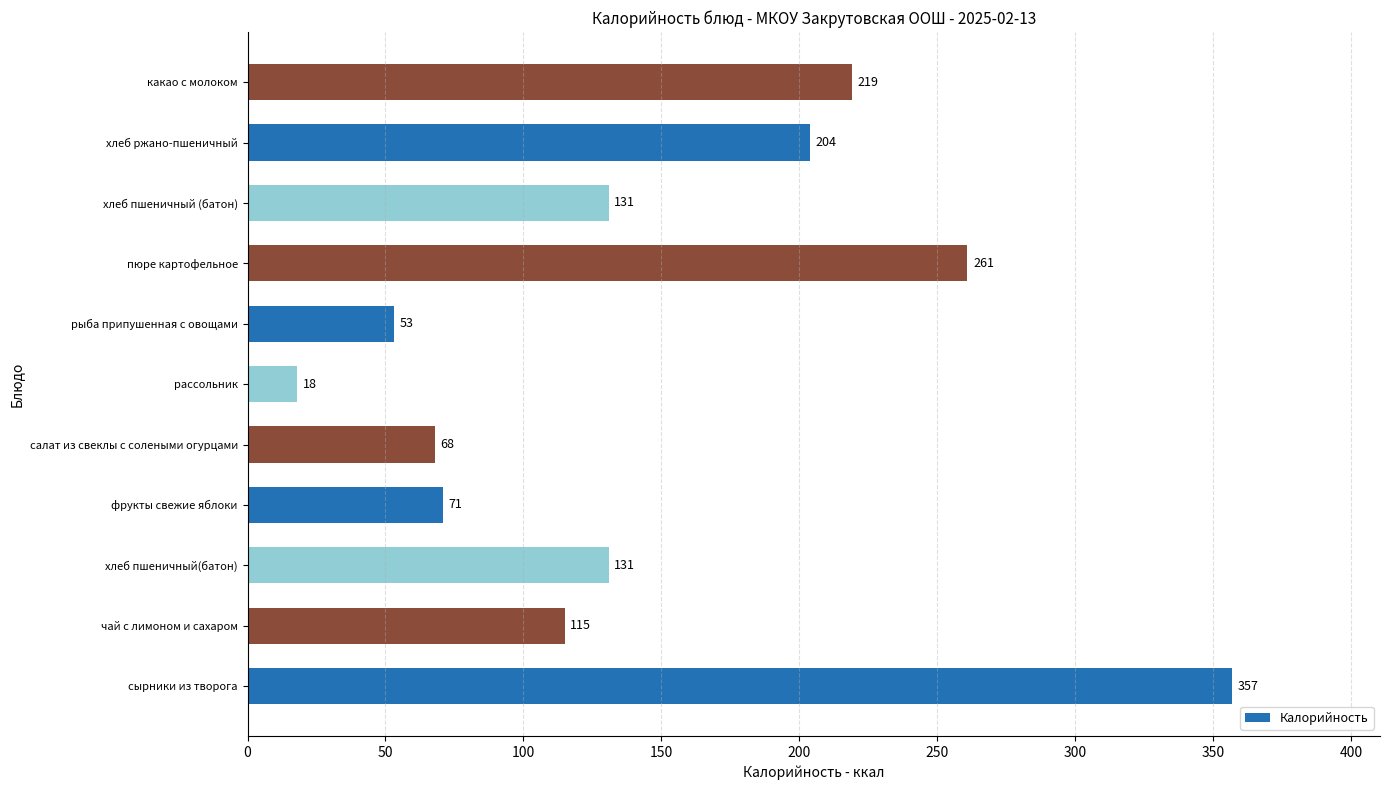

The chart shows a value of 219 at какао с молоком. True or false?

True